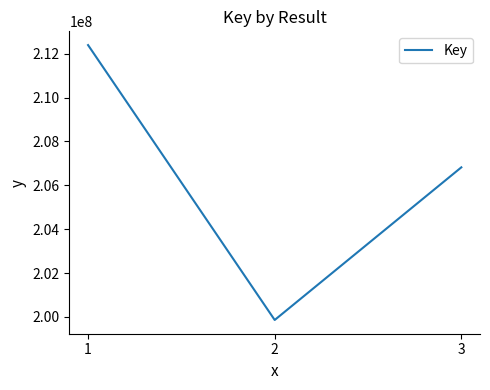

Reading left to right, extract all data points from this chart.

212393822	199859578	206819134